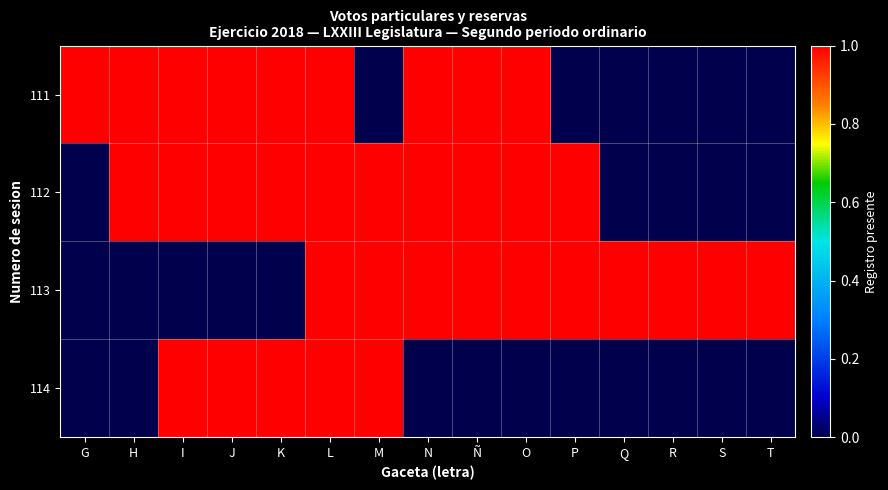

Reading left to right, list all the values displayed in this chart.

111: G=1	H=1	I=1	J=1	K=1	L=1	M=0	N=1	Ñ=1	O=1	P=0	Q=0	R=0	S=0	T=0
112: G=0	H=1	I=1	J=1	K=1	L=1	M=1	N=1	Ñ=1	O=1	P=1	Q=0	R=0	S=0	T=0
113: G=0	H=0	I=0	J=0	K=0	L=1	M=1	N=1	Ñ=1	O=1	P=1	Q=1	R=1	S=1	T=1
114: G=0	H=0	I=1	J=1	K=1	L=1	M=1	N=0	Ñ=0	O=0	P=0	Q=0	R=0	S=0	T=0